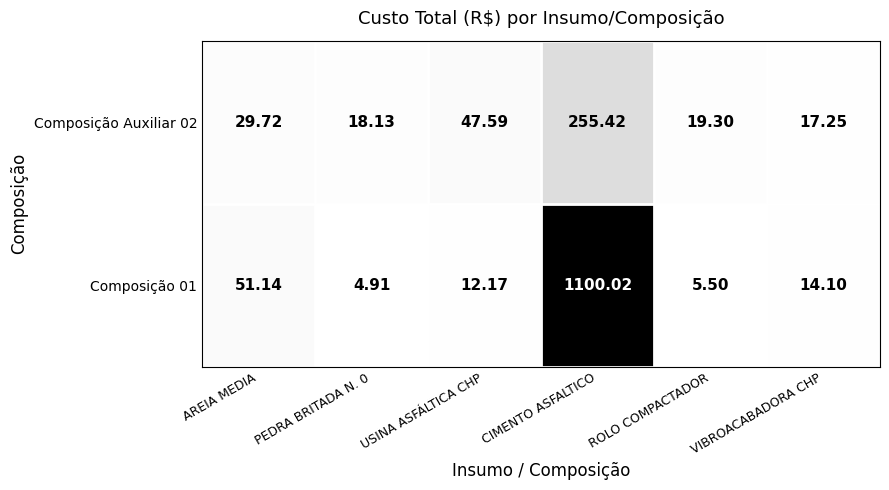

Rank the series at CIMENTO ASFALTICO from highest to lowest value.

Composição 01, Composição Auxiliar 02